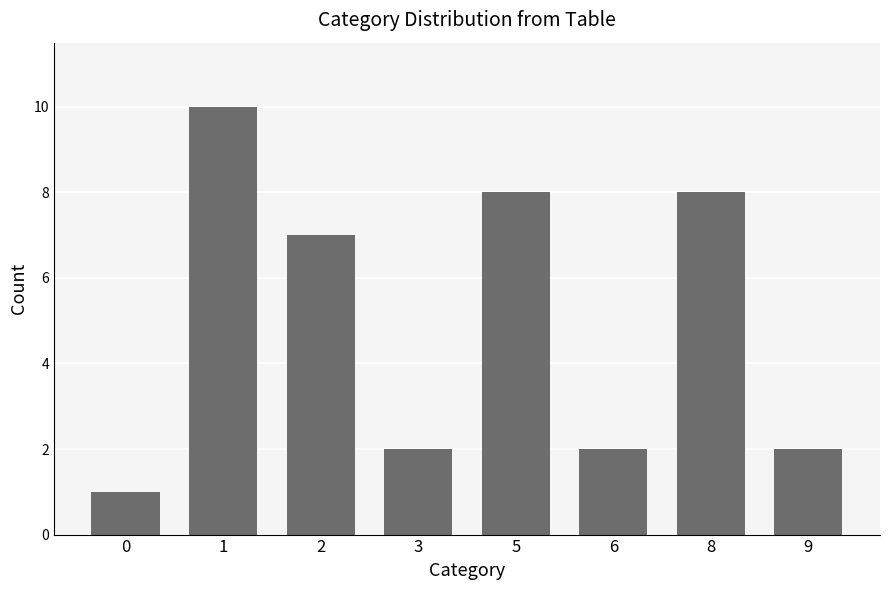

Is it true that the value at 2 is 7?

True